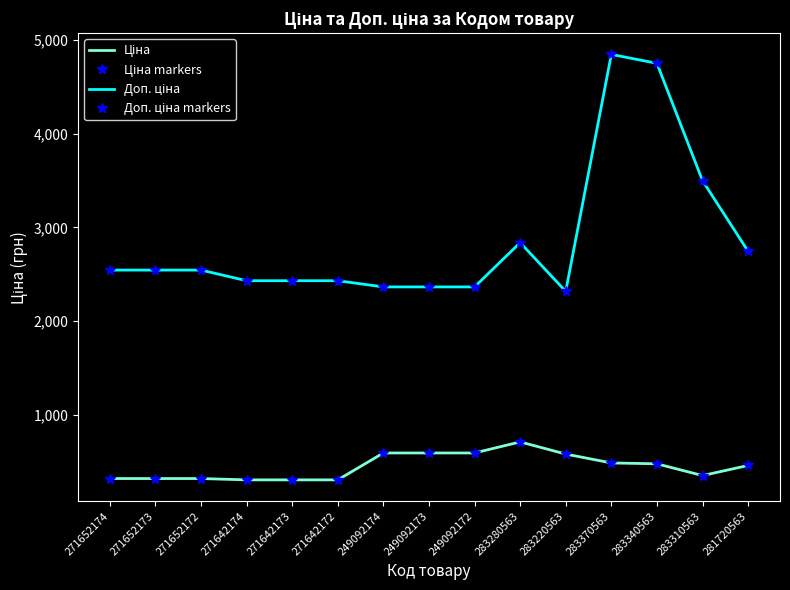

Reading left to right, what are all the values shown in this chart?

Ціна: 317.9	317.9	317.9	303.8	303.8	303.8	591.0	591.0	591.0	709.1	579.1	484.6	475.1	349.9	457.4
Ціна markers: 317.9	317.9	317.9	303.8	303.8	303.8	591.0	591.0	591.0	709.1	579.1	484.6	475.1	349.9	457.4
Доп. ціна: 2543.5	2543.5	2543.5	2430.0	2430.0	2430.0	2363.8	2363.8	2363.8	2836.6	2316.6	4845.9	4751.3	3498.5	2744.4
Доп. ціна markers: 2543.5	2543.5	2543.5	2430.0	2430.0	2430.0	2363.8	2363.8	2363.8	2836.6	2316.6	4845.9	4751.3	3498.5	2744.4